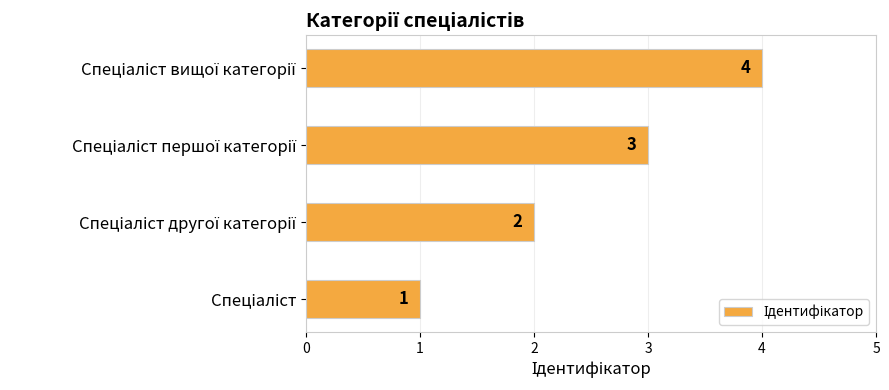

What is the greatest value displayed?

4